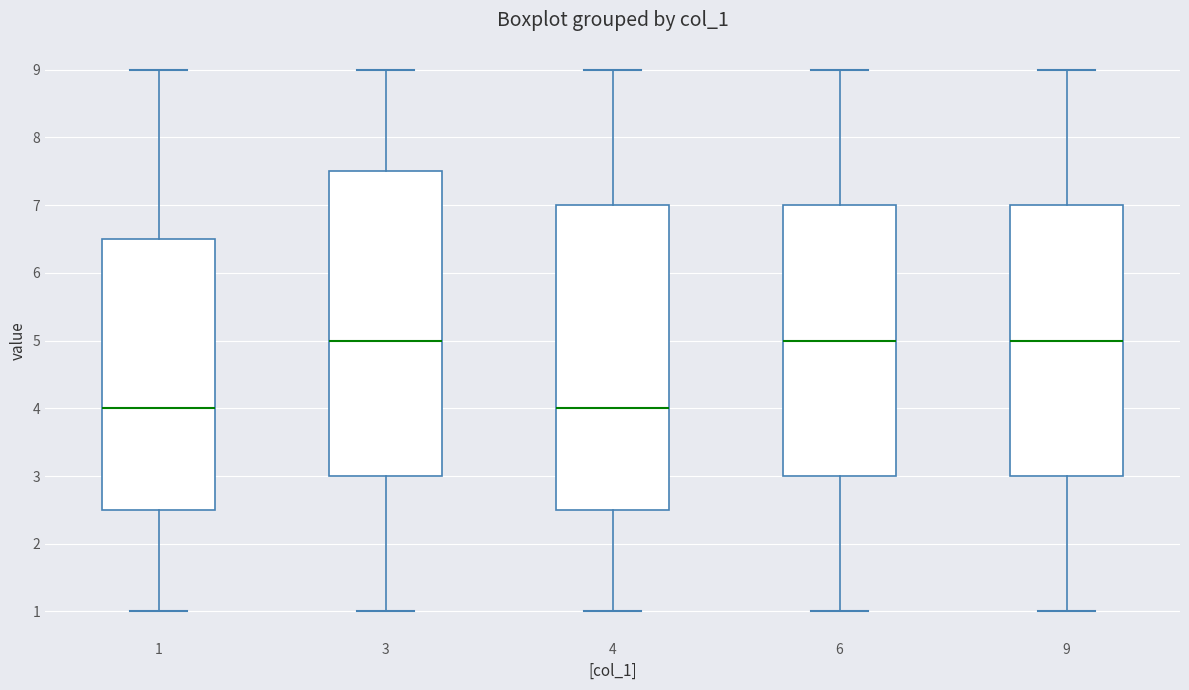

Reading left to right, transcribe this box plot: for each box, give where its median line is, the range the box spans, and where its two whiskers end, as read against the y-axis. The values are not printed on the chart, so give them approximately, as read against the axis.

1: median 4.0, box 2.5 to 6.5, whiskers 1.0 to 9.0
3: median 5.0, box 3.0 to 7.5, whiskers 1.0 to 9.0
4: median 4.0, box 2.5 to 7.0, whiskers 1.0 to 9.0
6: median 5.0, box 3.0 to 7.0, whiskers 1.0 to 9.0
9: median 5.0, box 3.0 to 7.0, whiskers 1.0 to 9.0